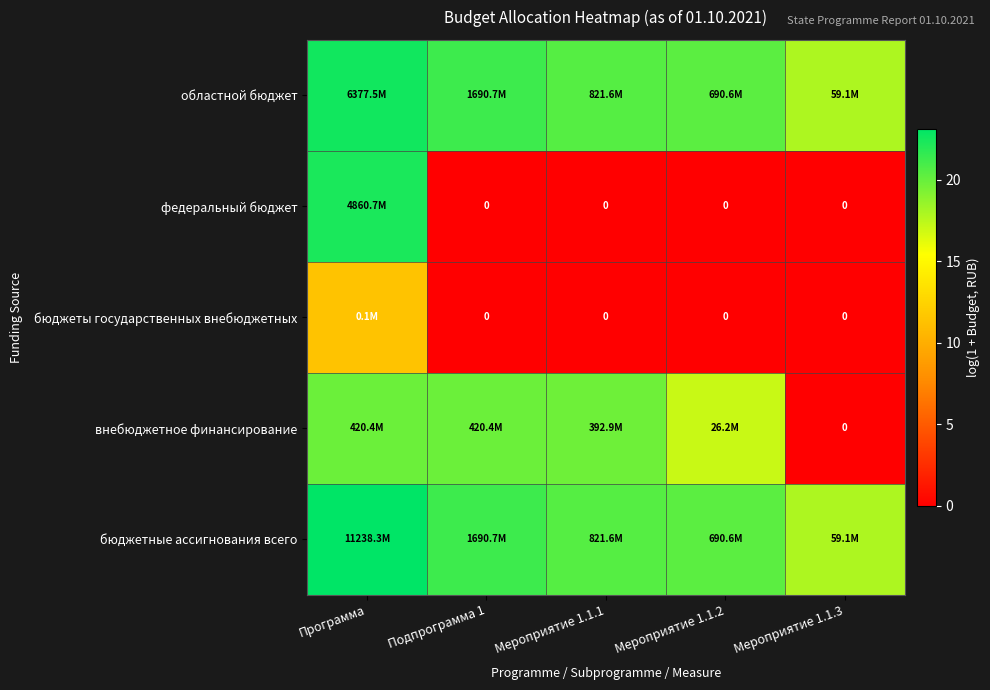

How many values in the областной бюджет series exceed 20?

4